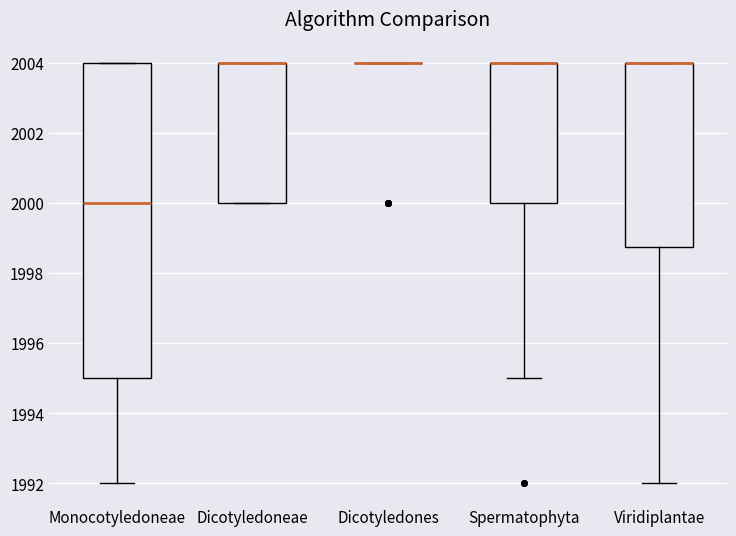

Reading left to right, read every box against the y-axis: the position of its median line, the range the box covers, and the ends of its whiskers. The values are not printed on the chart, so give them approximately, as read against the axis.

Monocotyledoneae: median 2000.0, box 1995.0 to 2004.0, whiskers 1992.0 to 2004.0
Dicotyledoneae: median 2004.0 (drawn on the box's upper edge), box 2000.0 to 2004.0, whiskers 2000.0 to 2004.0
Dicotyledones: box collapsed to a line at 2004.0, whiskers 2004.0 to 2004.0
Spermatophyta: median 2004.0 (drawn on the box's upper edge), box 2000.0 to 2004.0, whiskers 1995.0 to 2004.0
Viridiplantae: median 2004.0 (drawn on the box's upper edge), box 1998.8 to 2004.0, whiskers 1992.0 to 2004.0